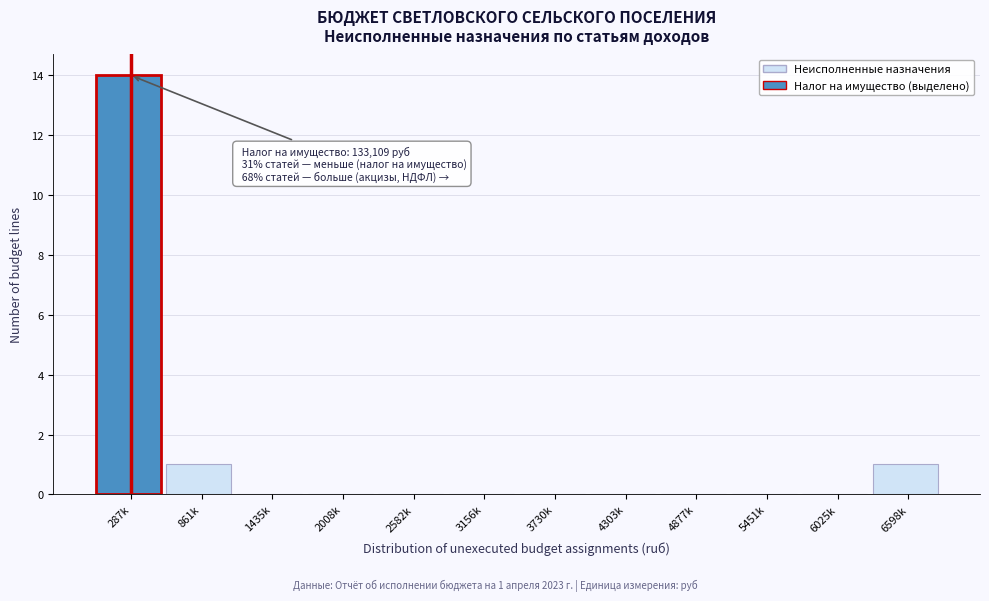

Reading left to right, extract all data points from this chart.

287k=14	861k=1	1435k=0	2008k=0	2582k=0	3156k=0	3730k=0	4303k=0	4877k=0	5451k=0	6025k=0	6598k=1